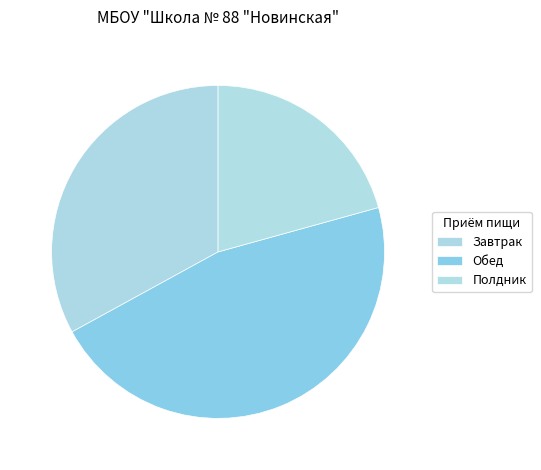

Which category has the smallest portion of the pie?

Полдник